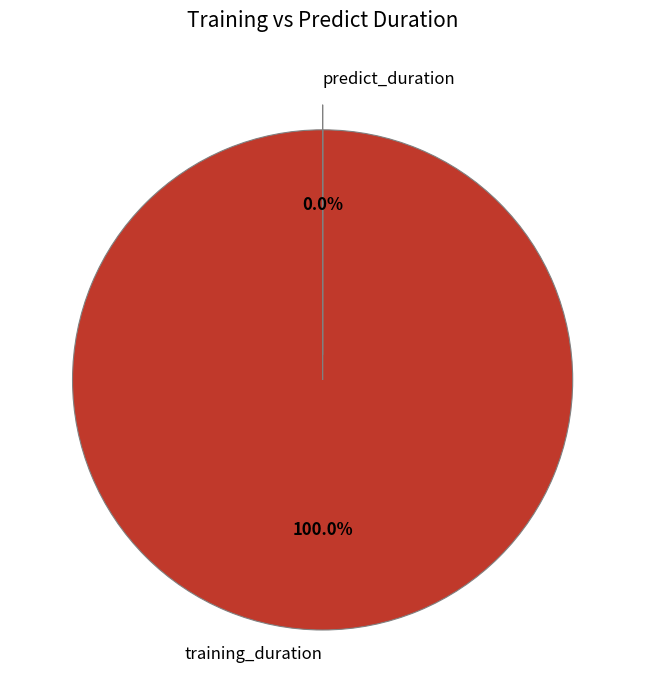

True or false: training_duration accounts for 100% of the total.

True